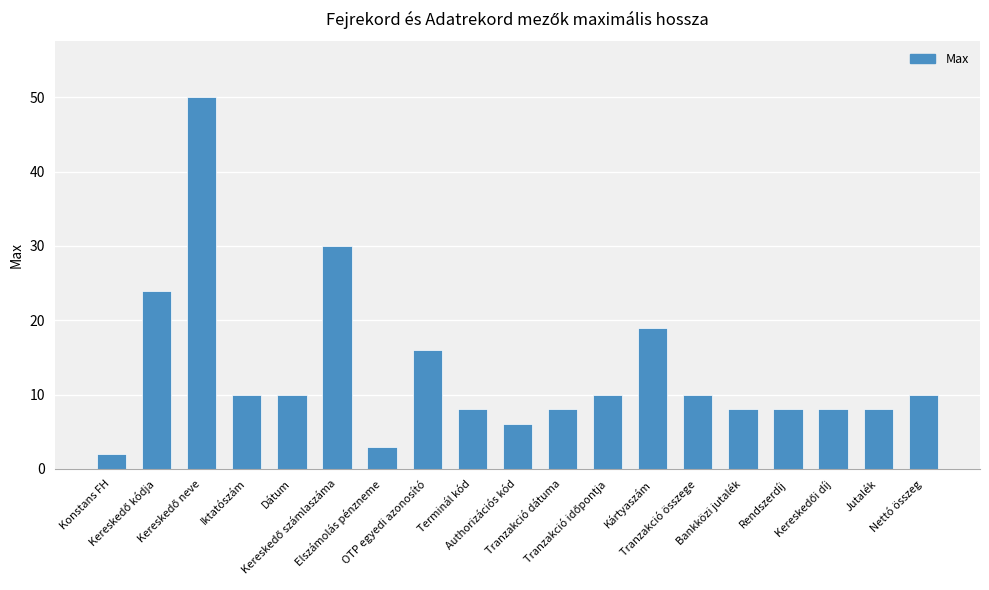

What is the difference between the maximum and minimum values?

48